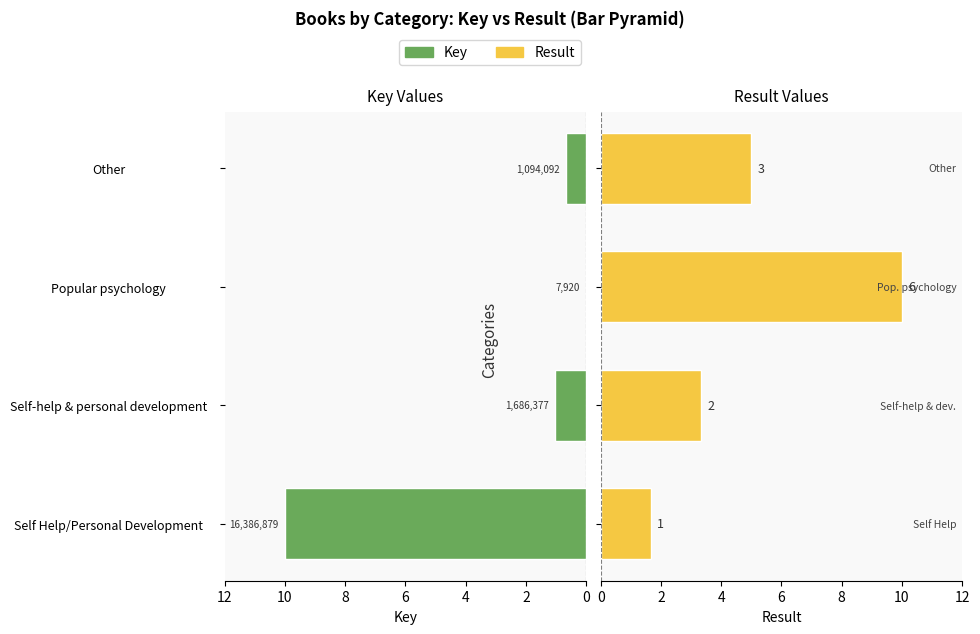

How many groups of bars are there?

4